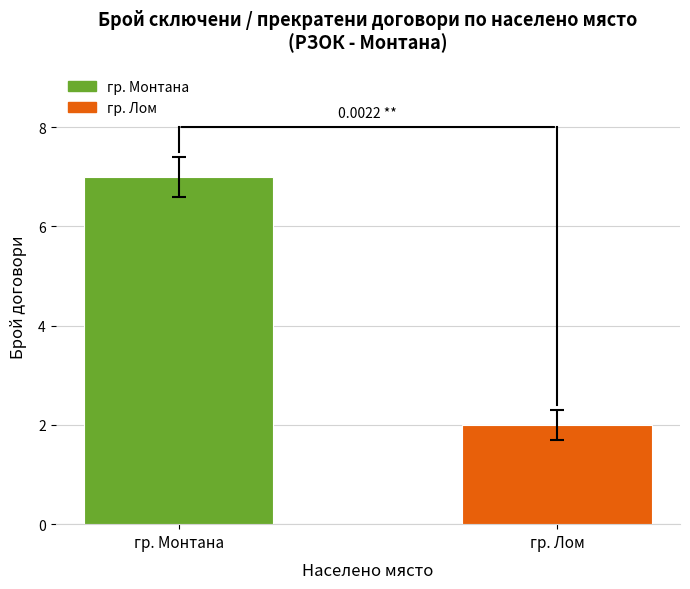

How many categories are shown in the chart?

2